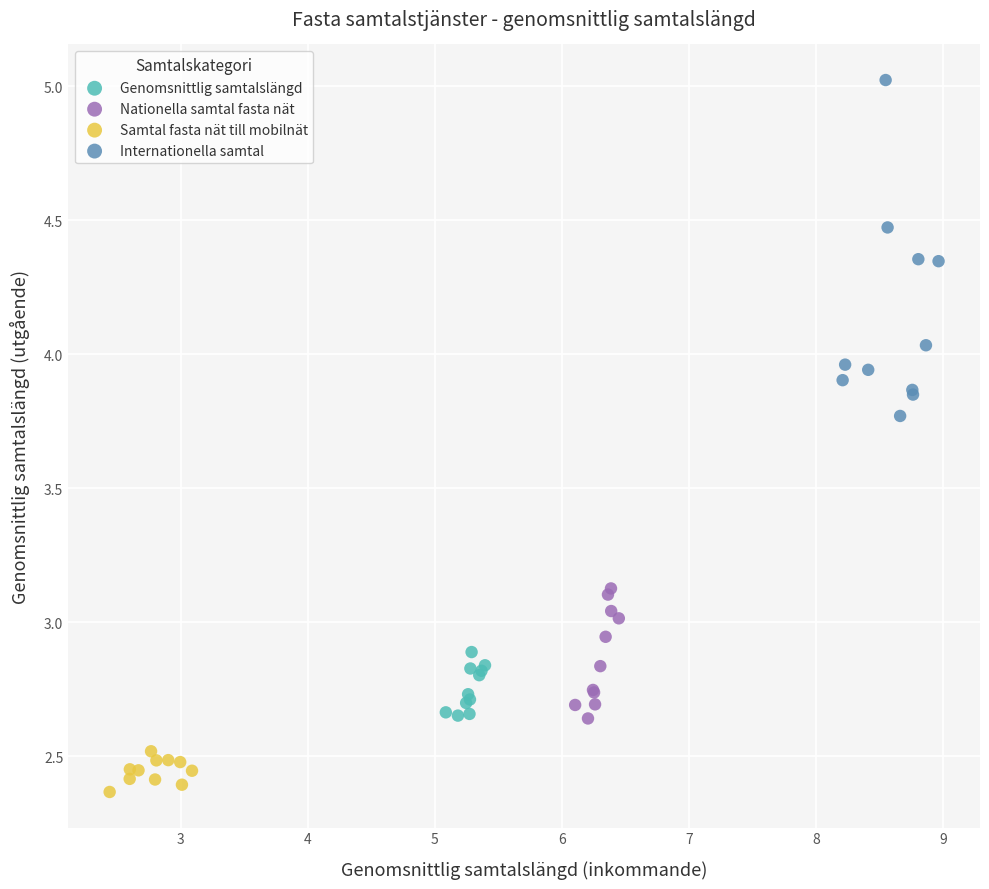

Which series has the widest spread of Y values?

Internationella samtal